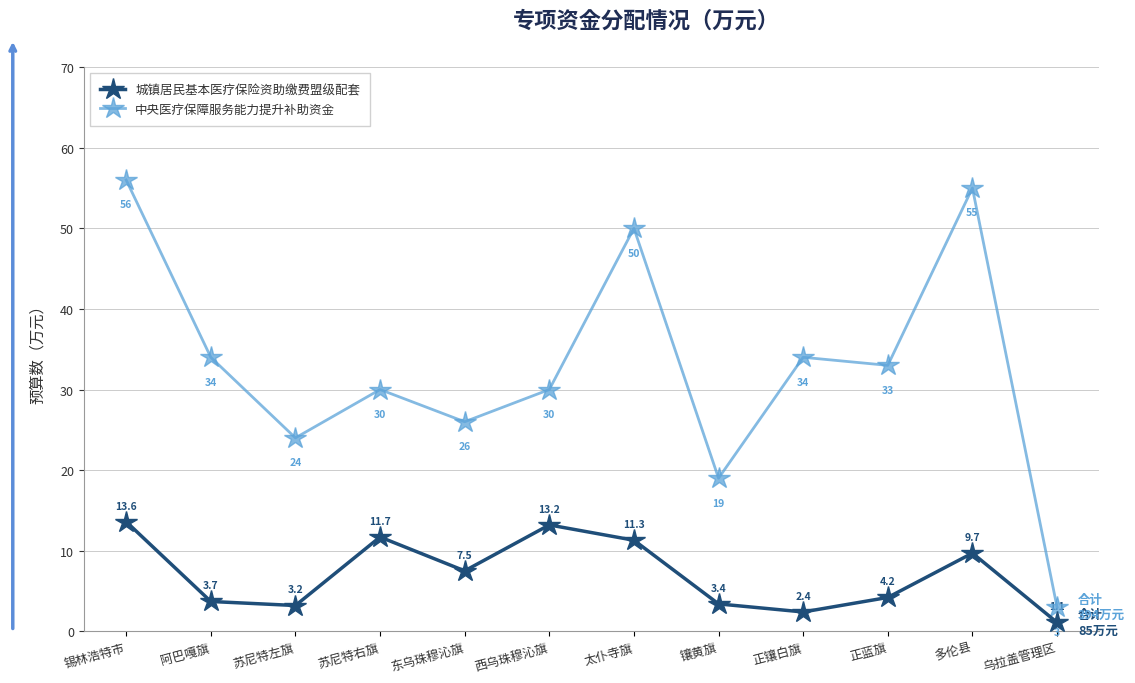

At which category is the sum across all series the highest?

锡林浩特市